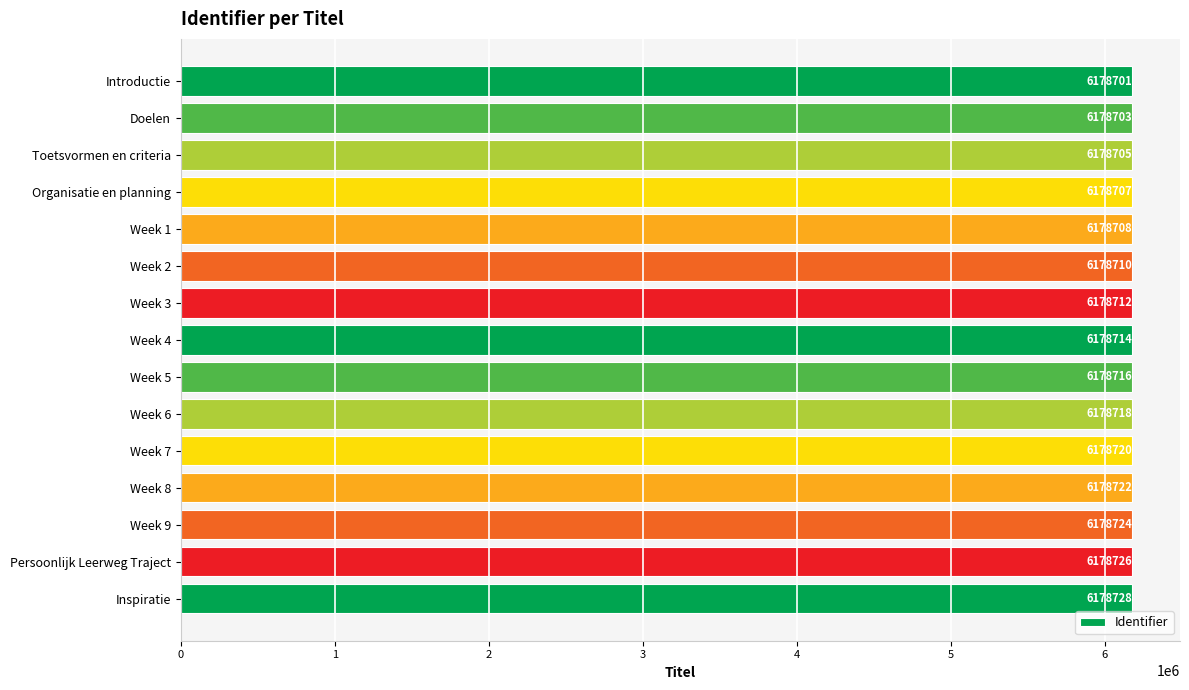

At which label is the value closest to 6178714?

Week 4